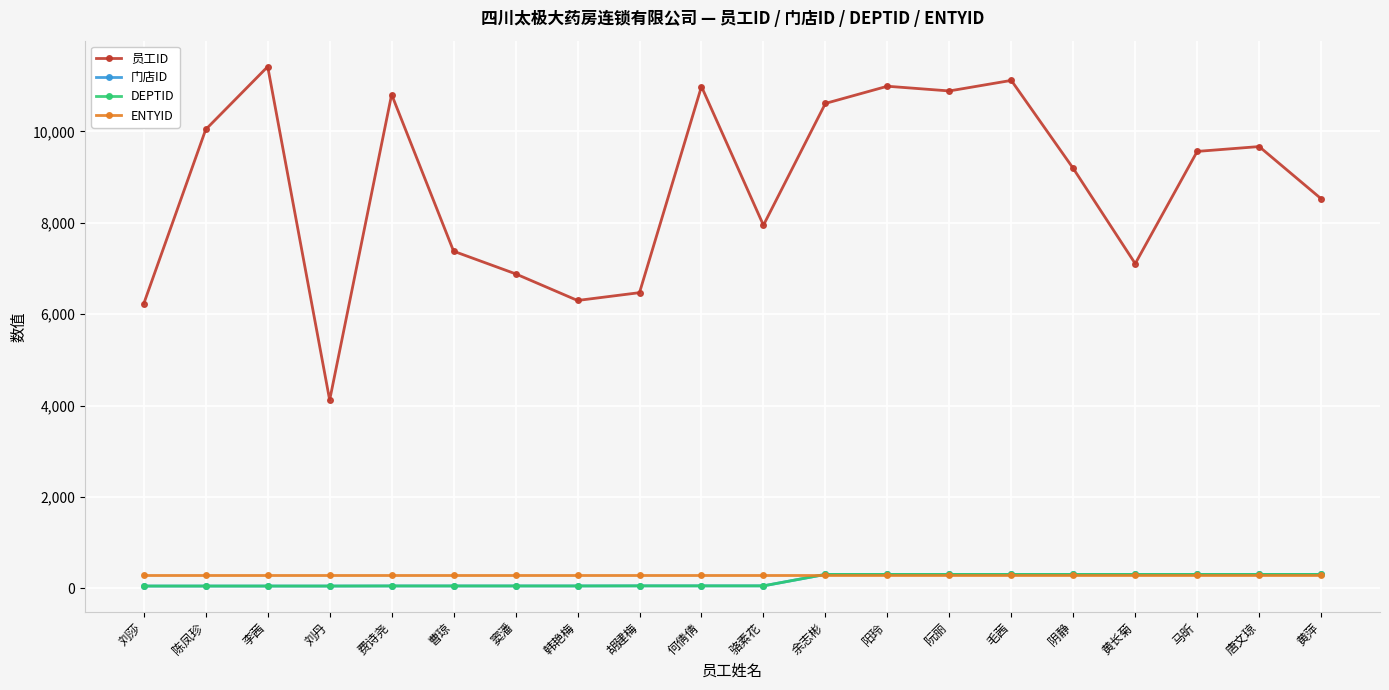

Rank the series by their maximum value, from lowest to highest.

ENTYID, 门店ID, DEPTID, 员工ID